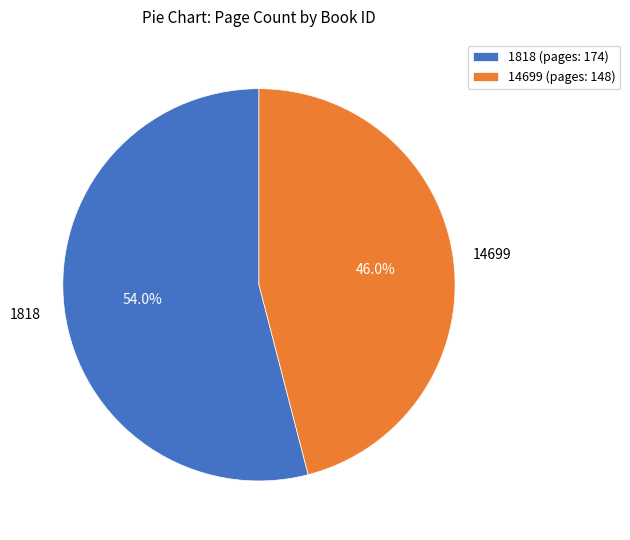

True or false: 14699 accounts for 54% of the total.

False